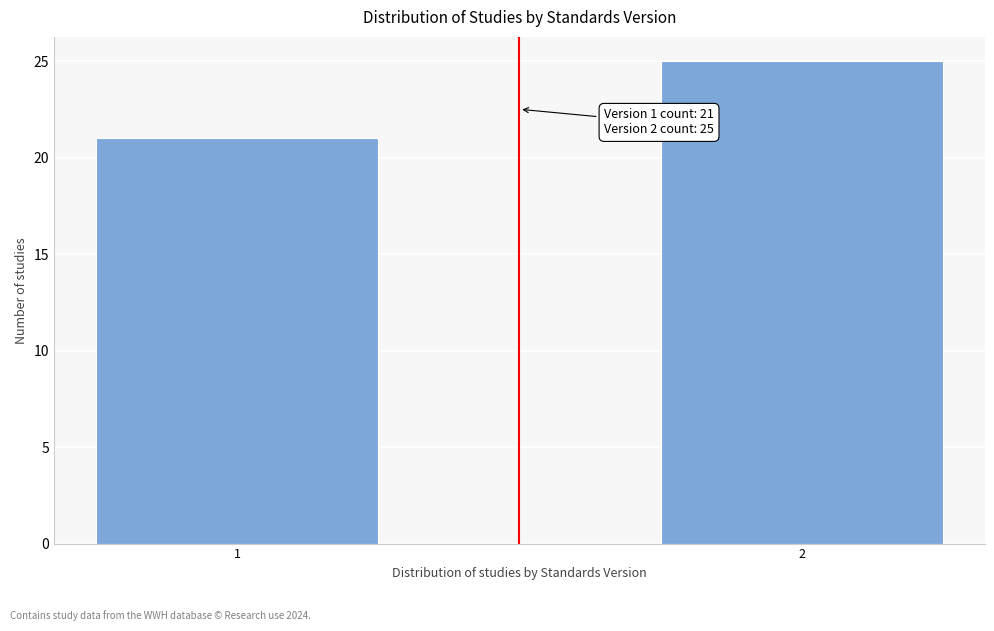

Reading right to left, transcribe all the data shown in this chart.

2=25	1=21